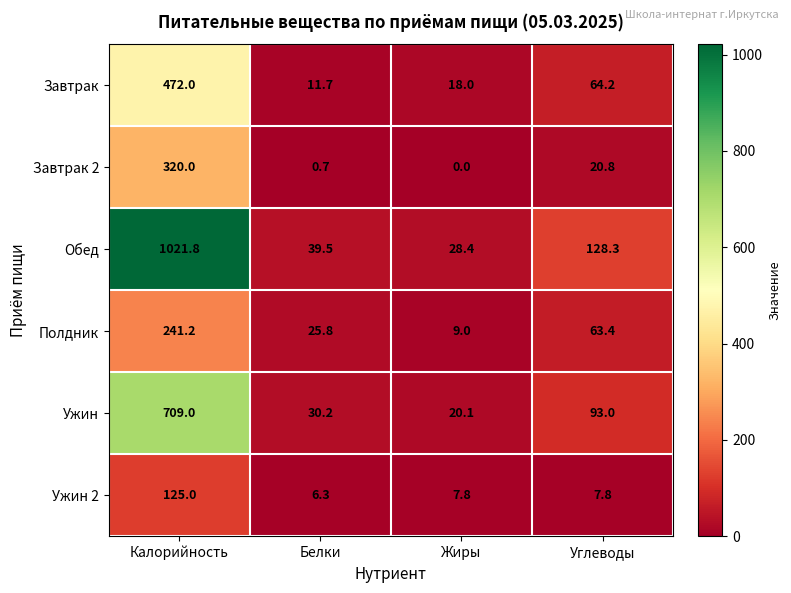

The Ужин series shows 20.1 at Жиры. True or false?

True